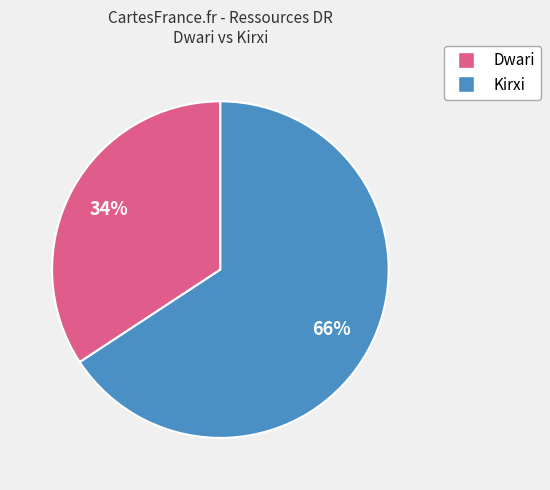

What is the ratio of the value at Dwari to the value at Kirxi?

0.5